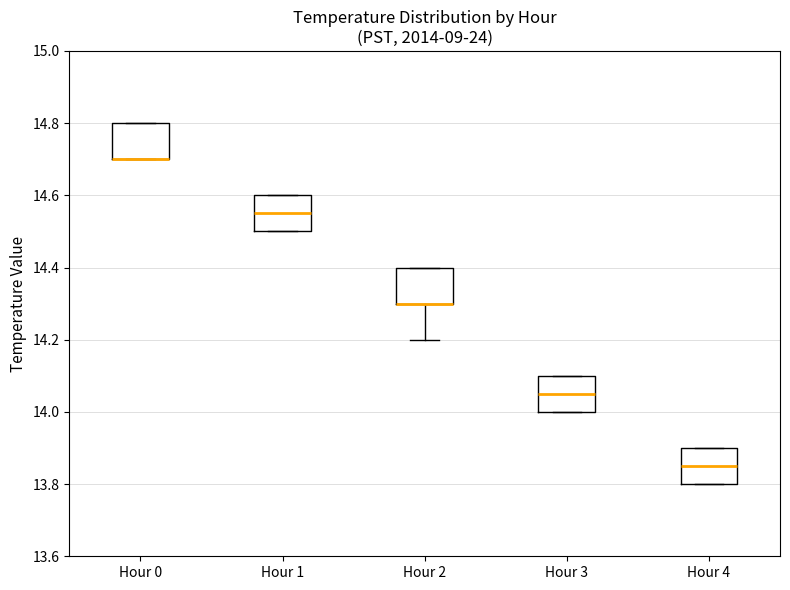

Reading left to right, transcribe this box plot: for each box, give where its median line is, the range the box spans, and where its two whiskers end, as read against the y-axis. The values are not printed on the chart, so give them approximately, as read against the axis.

Hour 0: median 14.70 (drawn on the box's lower edge), box 14.70 to 14.80, whiskers 14.70 to 14.80
Hour 1: median 14.56, box 14.50 to 14.60, whiskers 14.50 to 14.60
Hour 2: median 14.30 (drawn on the box's lower edge), box 14.30 to 14.40, whiskers 14.20 to 14.40
Hour 3: median 14.06, box 14.00 to 14.10, whiskers 14.00 to 14.10
Hour 4: median 13.86, box 13.80 to 13.90, whiskers 13.80 to 13.90